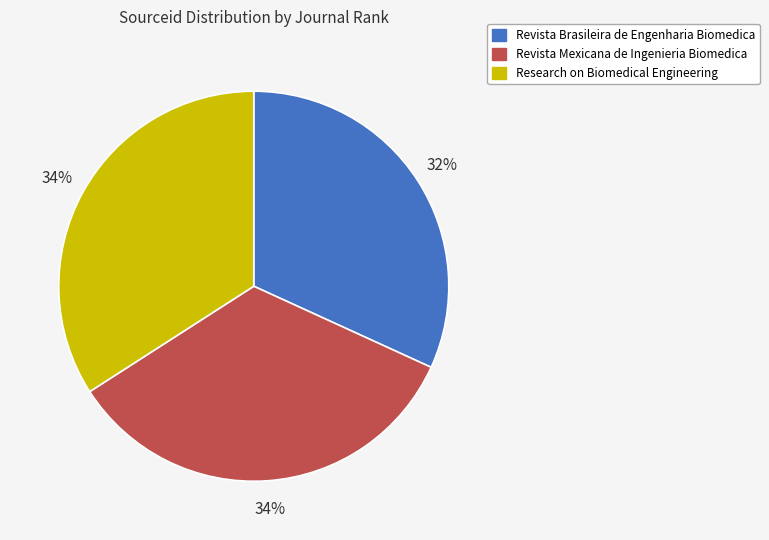

What percentage is the Research on Biomedical Engineering slice, to the nearest percent?

34%